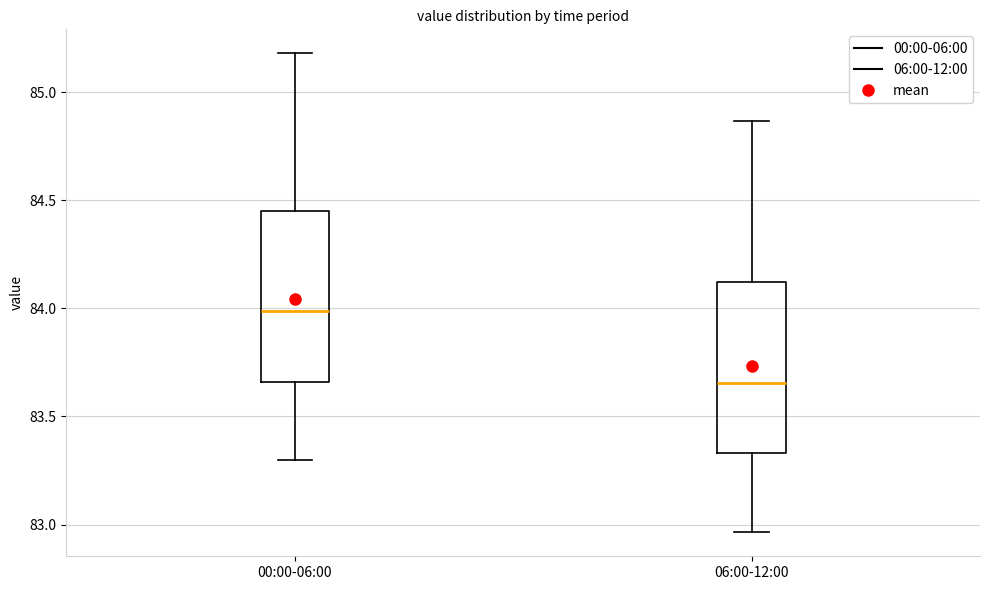

Which box has the highest median line?

00:00-06:00